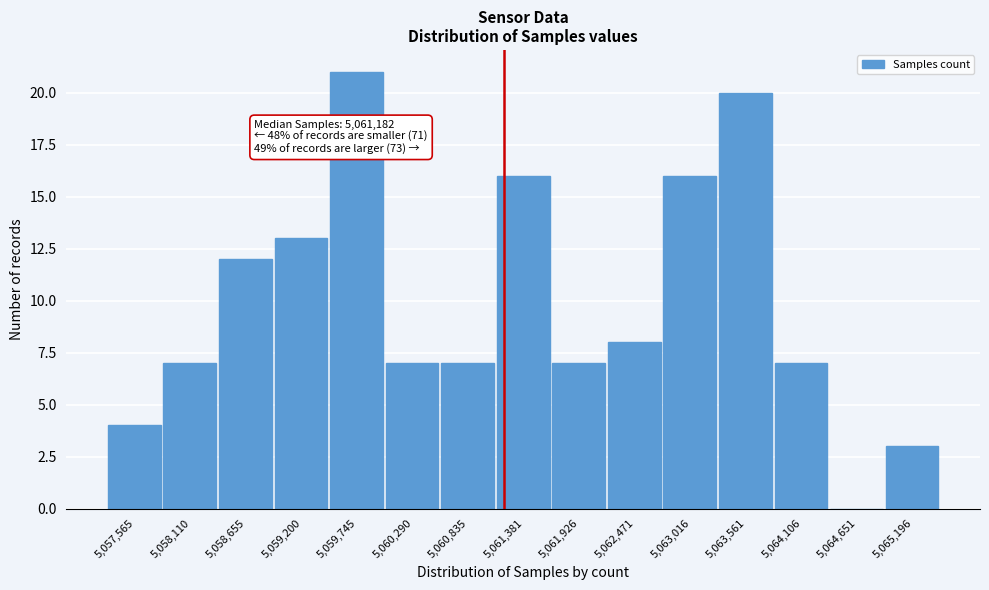

Which range on the x-axis has the tallest bar?

5059500 to 5060000